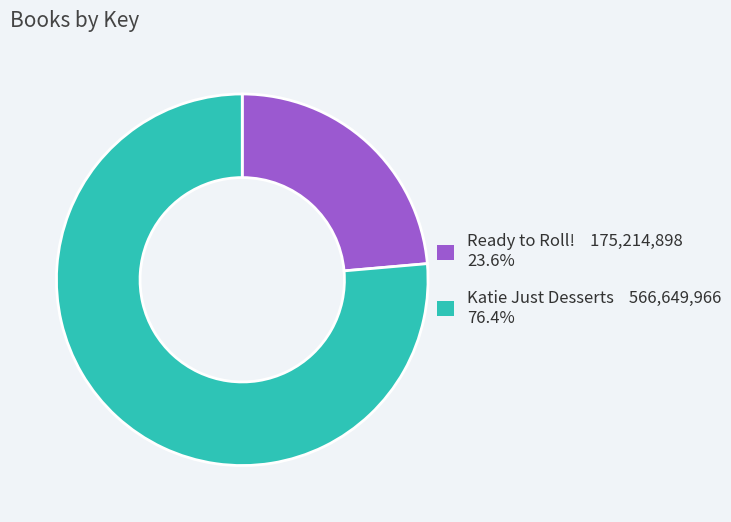

What is the smallest slice in the pie chart?

Ready to Roll!